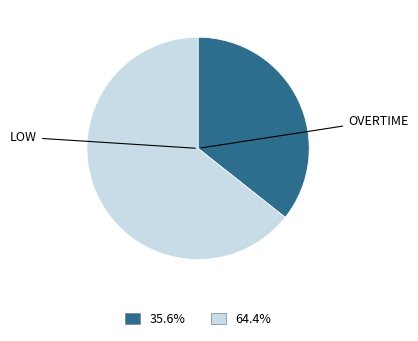

How many slices are in this pie chart?

2